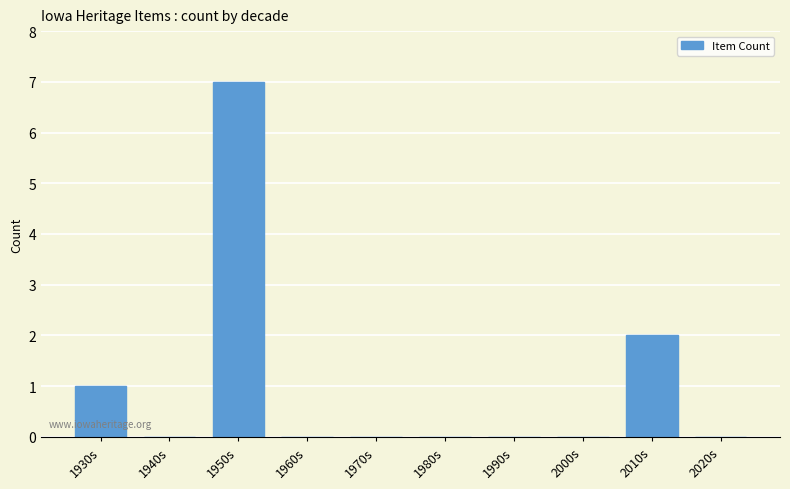

Between 1930s and 1960s, which is larger?

1930s